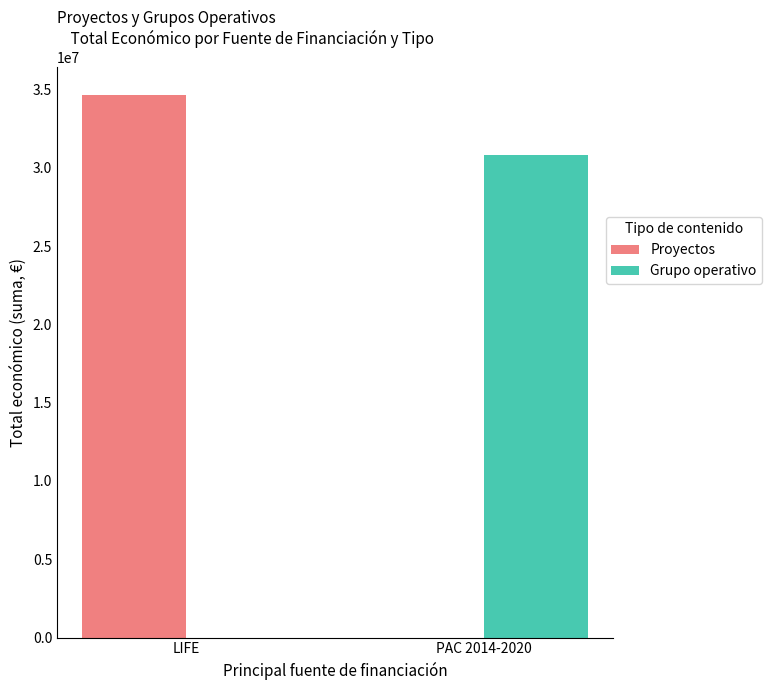

Are the bars horizontal?

No